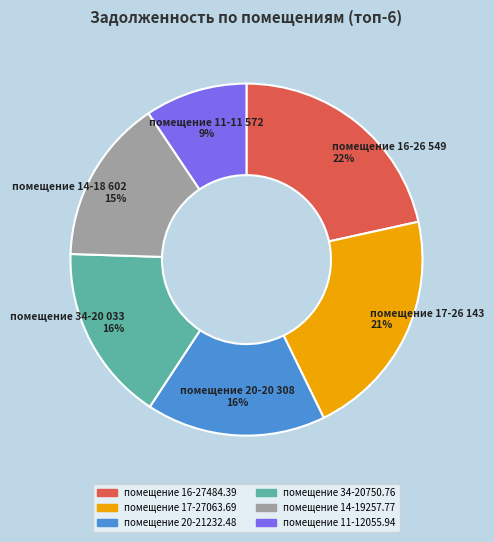

True or false: помещение 14-19257.77 accounts for 15% of the total.

True